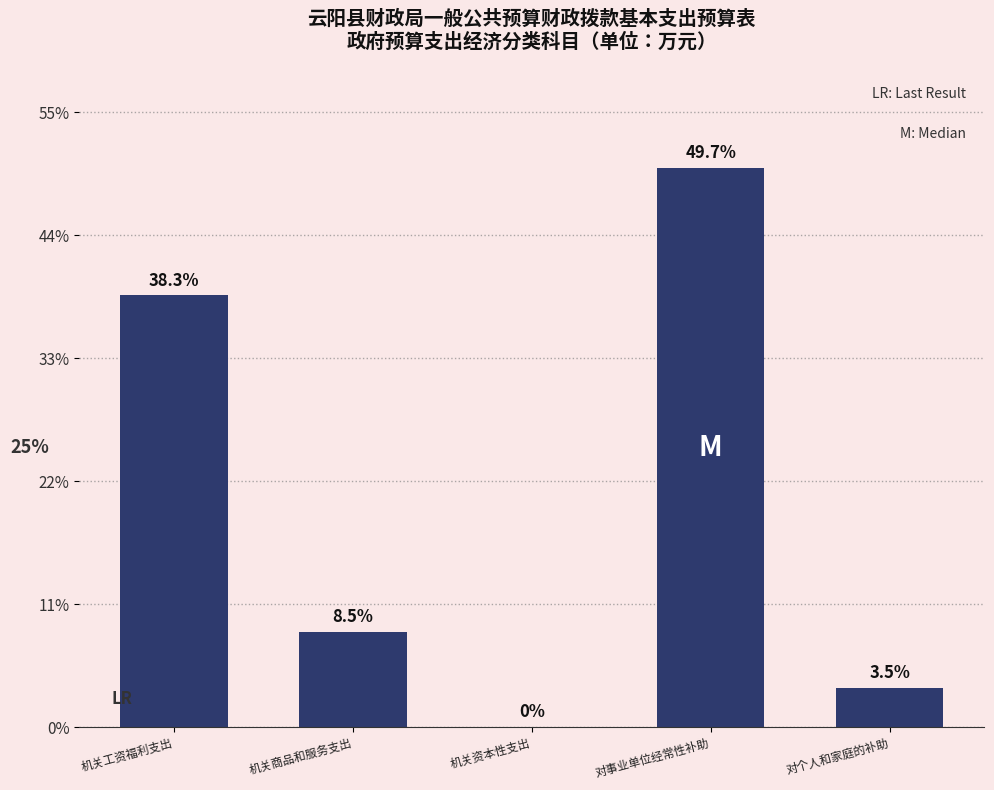

Which label corresponds to the largest value in the chart?

对事业单位经常性补助